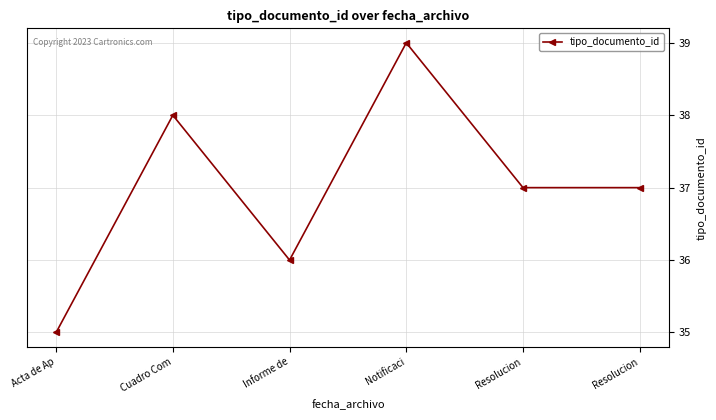

Where is the data nearest to the value 37?

Resolucion